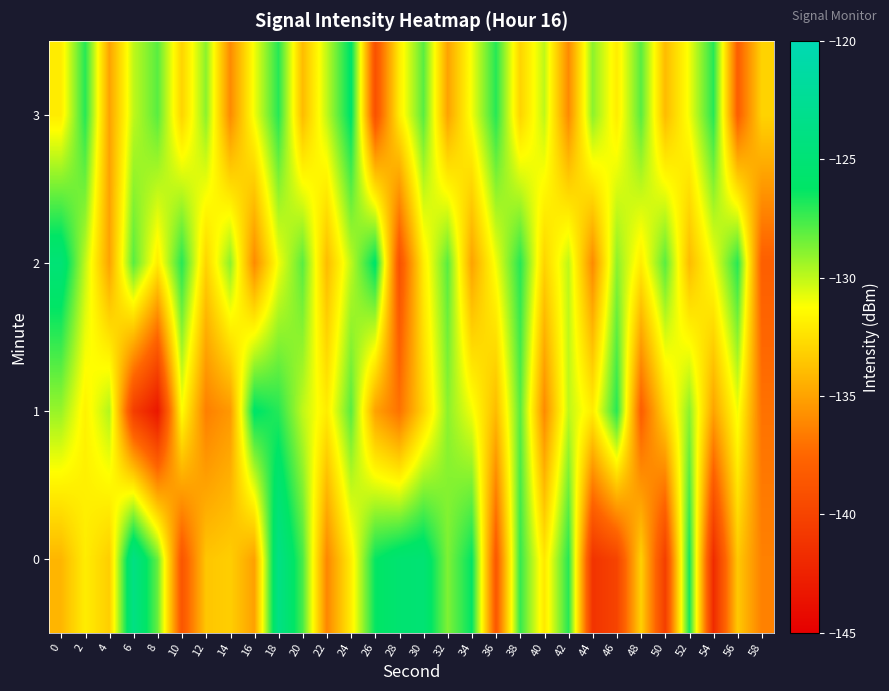

At which category does the chart reach its peak across all series?

18